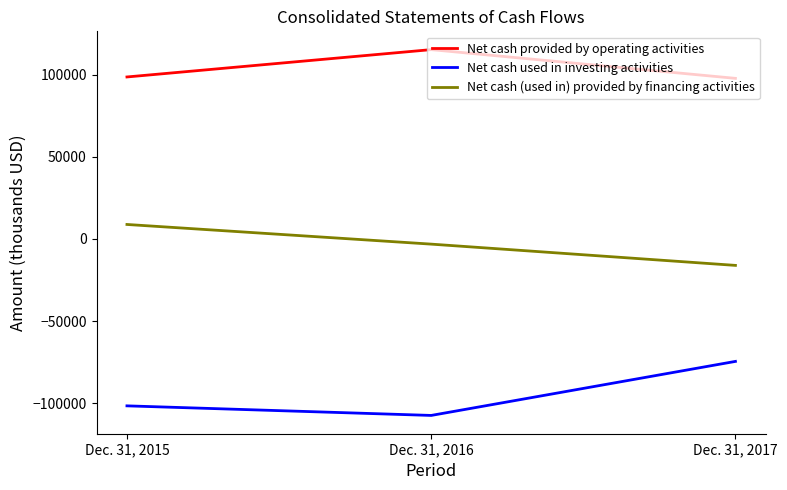

What are all the series names shown in the legend?

Net cash provided by operating activities, Net cash used in investing activities, Net cash (used in) provided by financing activities